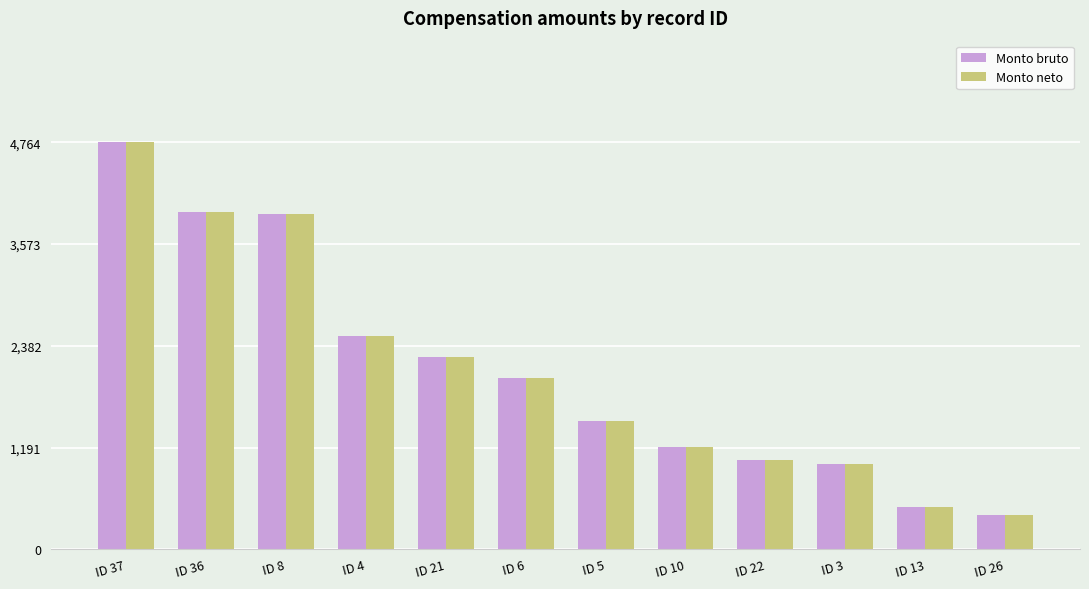

What is the difference between the maximum and minimum values in the Monto bruto series?

4364.2